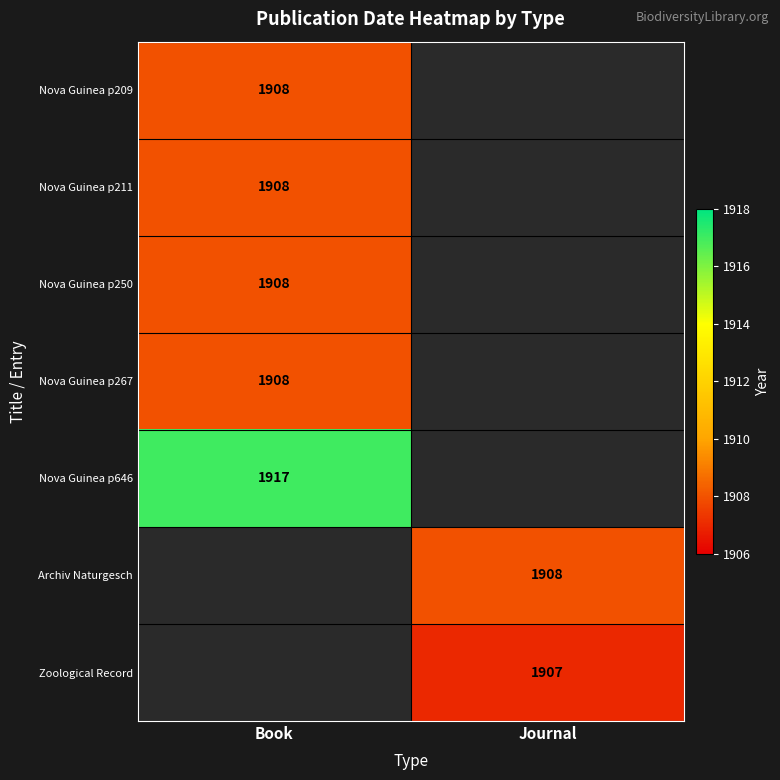

The value of Nova Guinea p646 at Book is 1917. True or false?

True